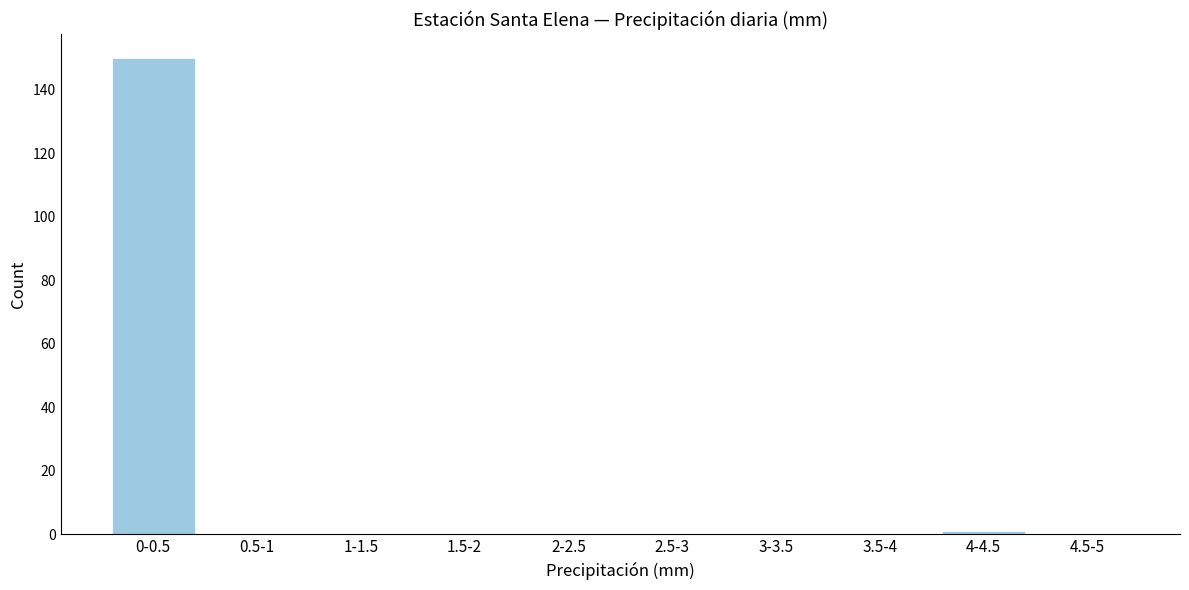

Reading right to left, extract all data points from this chart.

4.5-5=0	4-4.5=1	3.5-4=0	3-3.5=0	2.5-3=0	2-2.5=0	1.5-2=0	1-1.5=0	0.5-1=0	0-0.5=150